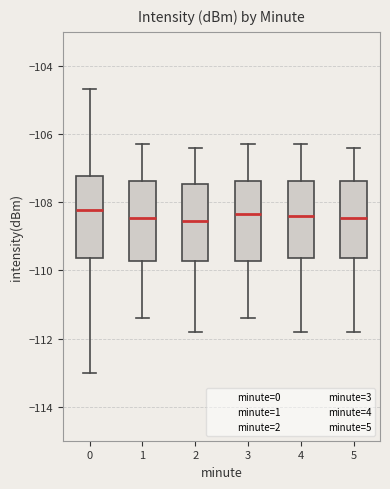

Where is the lower edge of the box at x = 4 on the y-axis? The values are not printed on the chart, so give them approximately, as read against the axis.

-109.6